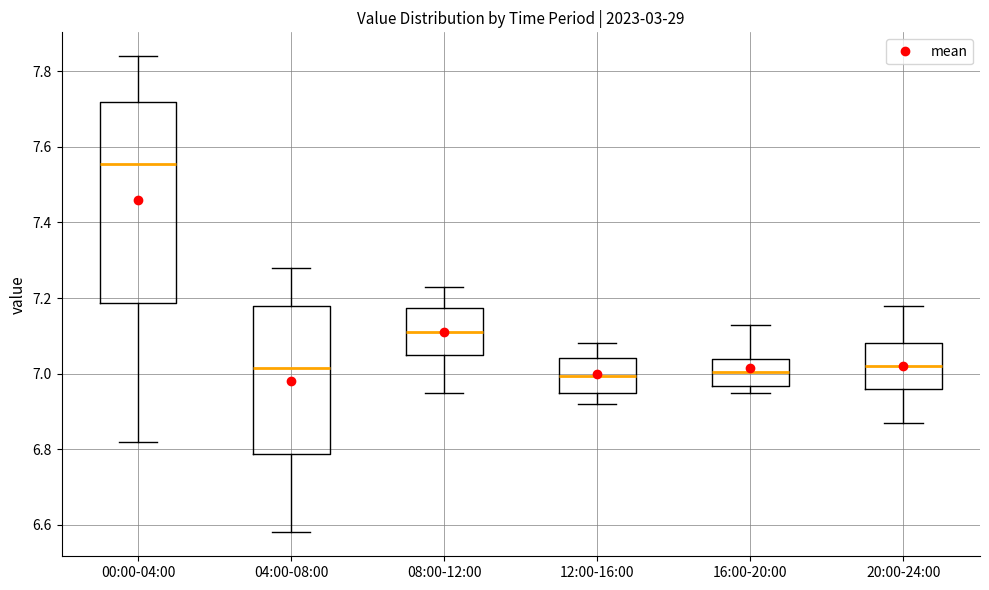

Which box is the tallest, from its lower edge to its upper edge?

00:00-04:00